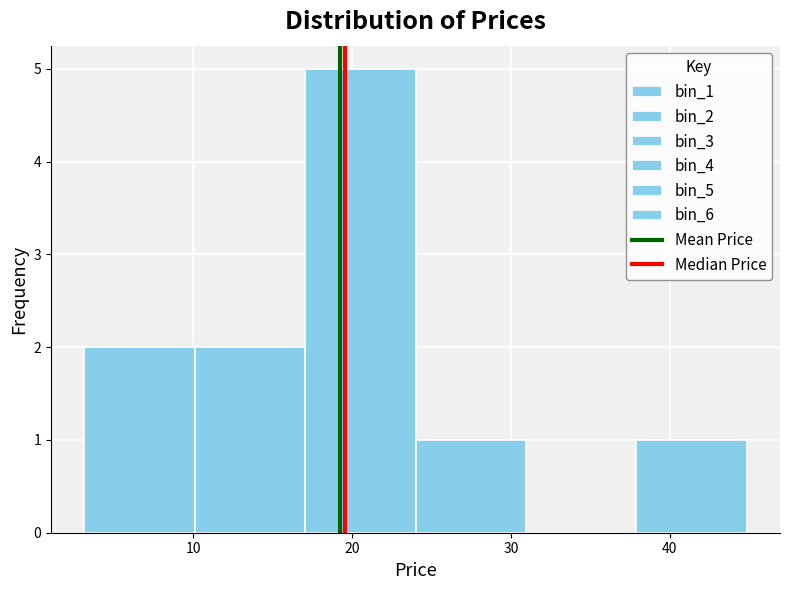

Reading left to right, list every bar in this chart as the range it spans on the x-axis followed by its height. Neither the bar edges nor the heights are printed on the chart, so give them approximately, as read against the axes.

3 to 10: 2
10 to 17: 2
17 to 24: 5
24 to 31: 1
31 to 38: 0
38 to 45: 1